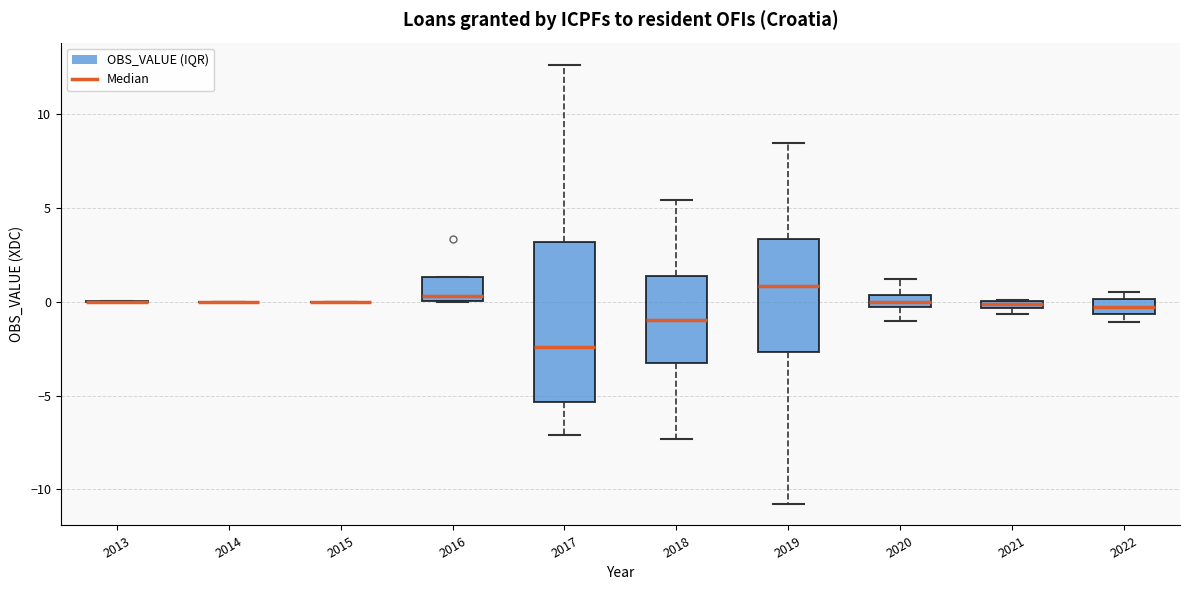

Where does the upper whisker of the box at x = 2019 end on the y-axis? The values are not printed on the chart, so give them approximately, as read against the axis.

8.5